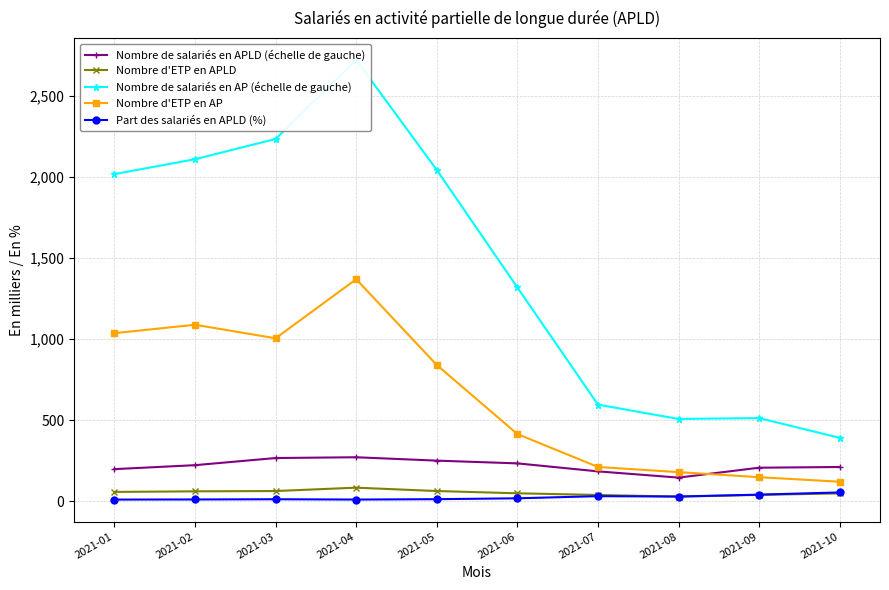

How many lines are shown in the chart?

5